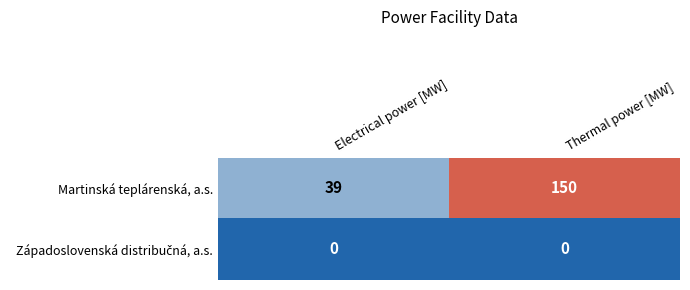

True or false: Martinská teplárenská, a.s. has a value of 10 at Electrical power [MW].

False